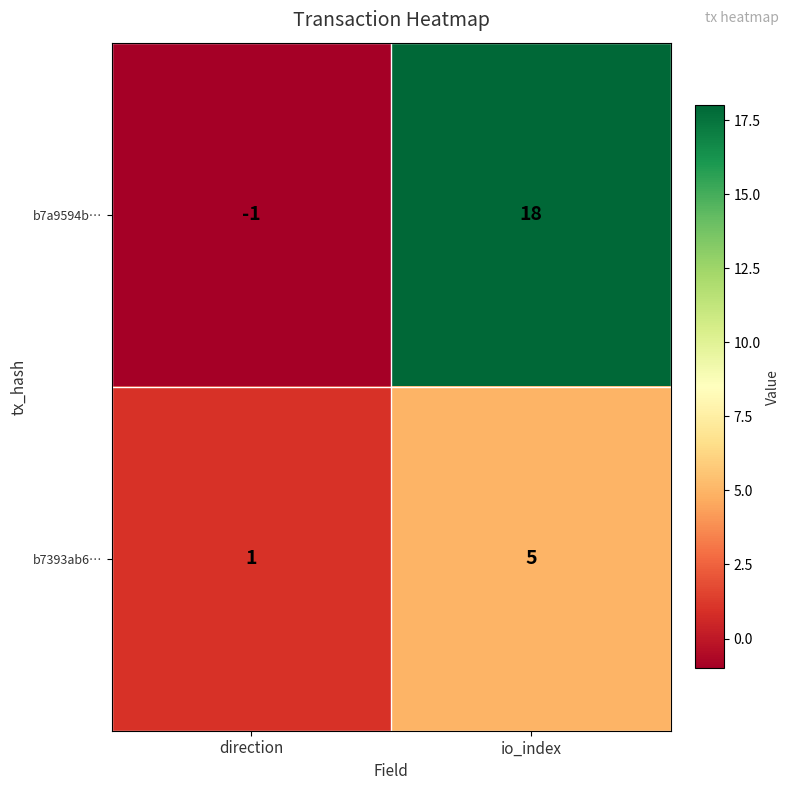

What is the difference between the b7393ab6… values at direction and io_index?

4